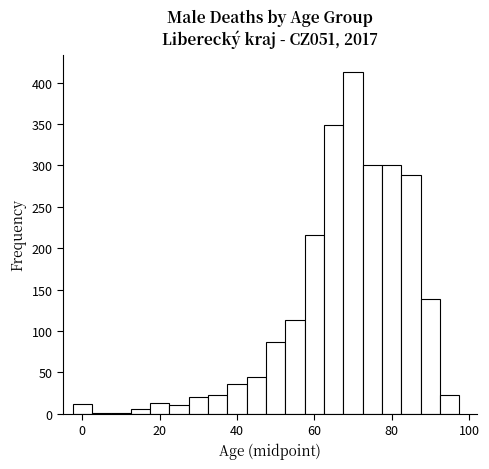

Read against the x-axis, roughly where is the centre of the tallest bar?

70